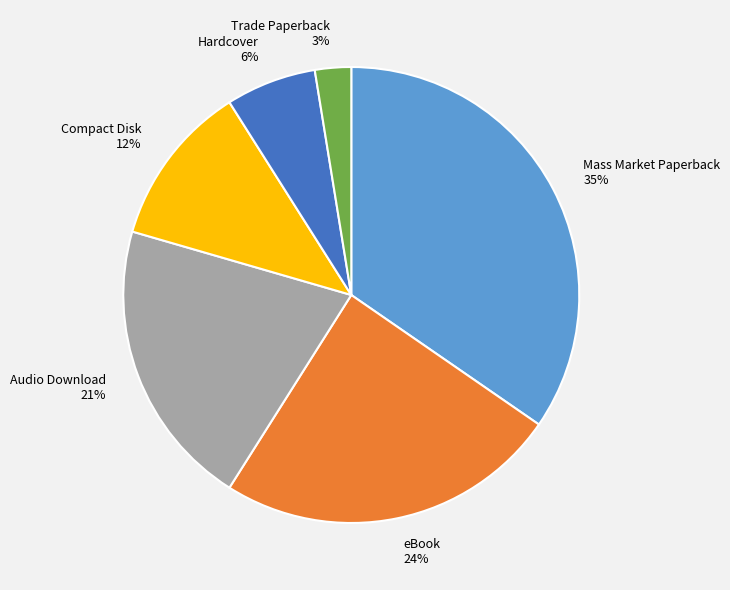

To the nearest percent, what is the combined percentage of Hardcover and Compact Disk?

18%